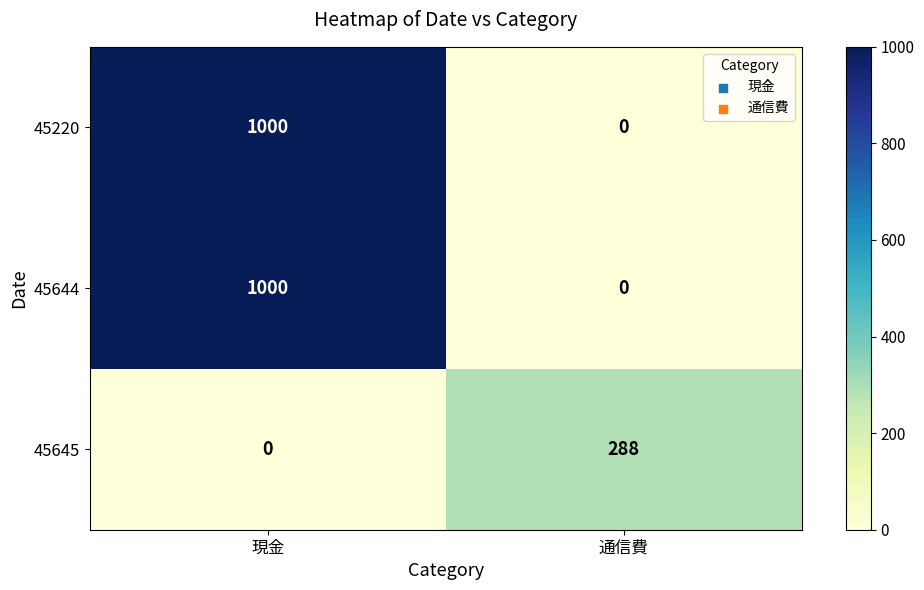

What is the average value of the 45220 series?

500